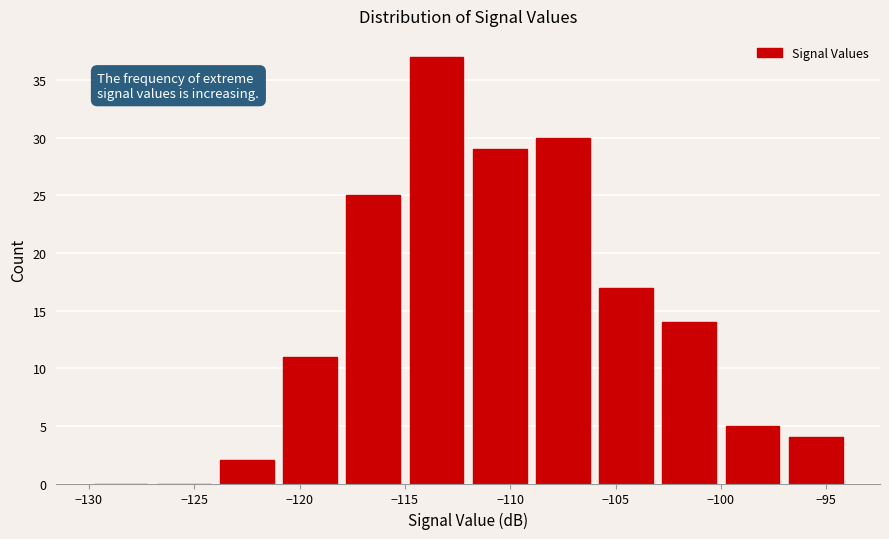

Reading left to right, list every bar in this chart as the range it spans on the x-axis followed by its height. The values are not printed on the chart, so give them approximately, as read against the axis.

-130 to -127: 0
-127 to -124: 0
-124 to -121: 2
-121 to -118: 11
-118 to -115: 25
-115 to -112: 37
-112 to -109: 29
-109 to -106: 30
-106 to -103: 17
-103 to -100: 14
-100 to -97: 5
-97 to -94: 4